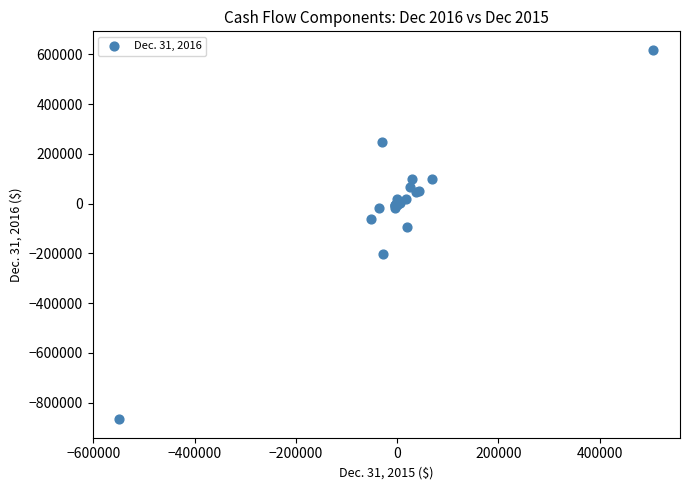

What Y value in the scatter plot is closest to -124050?

-95379